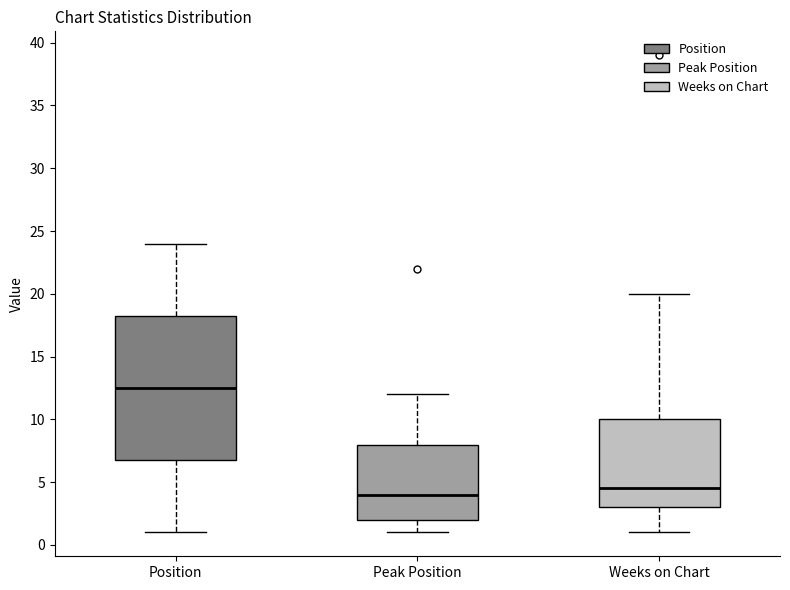

Reading left to right, read every box against the y-axis: the position of its median line, the range the box covers, and the ends of its whiskers. The values are not printed on the chart, so give them approximately, as read against the axis.

Position: median 12.5, box 7.0 to 18.5, whiskers 1.0 to 24.0
Peak Position: median 4.0, box 2.0 to 8.0, whiskers 1.0 to 12.0
Weeks on Chart: median 4.5, box 3.0 to 10.0, whiskers 1.0 to 20.0